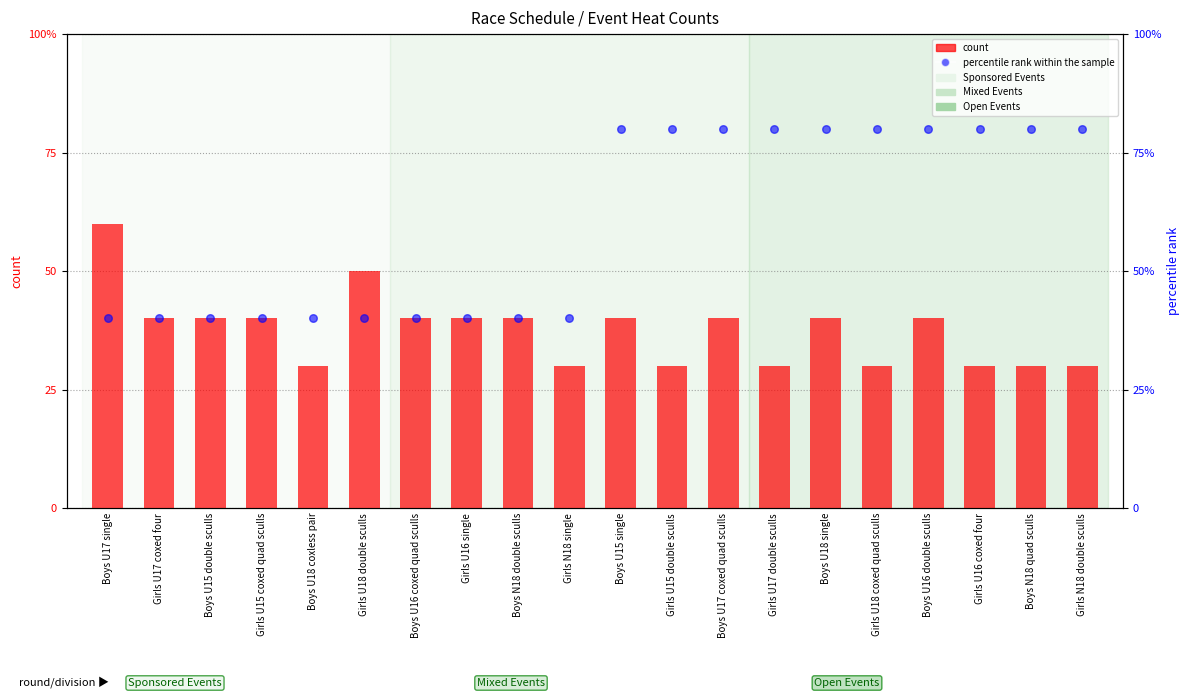

Which series has the widest spread of Y values?

count